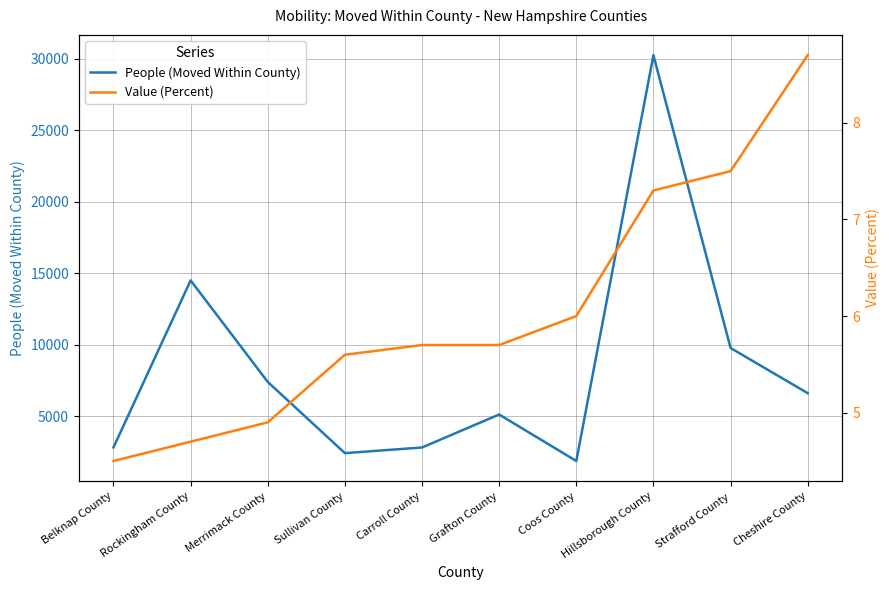

What is the difference between the highest and lowest values at Belknap County?

2813.5